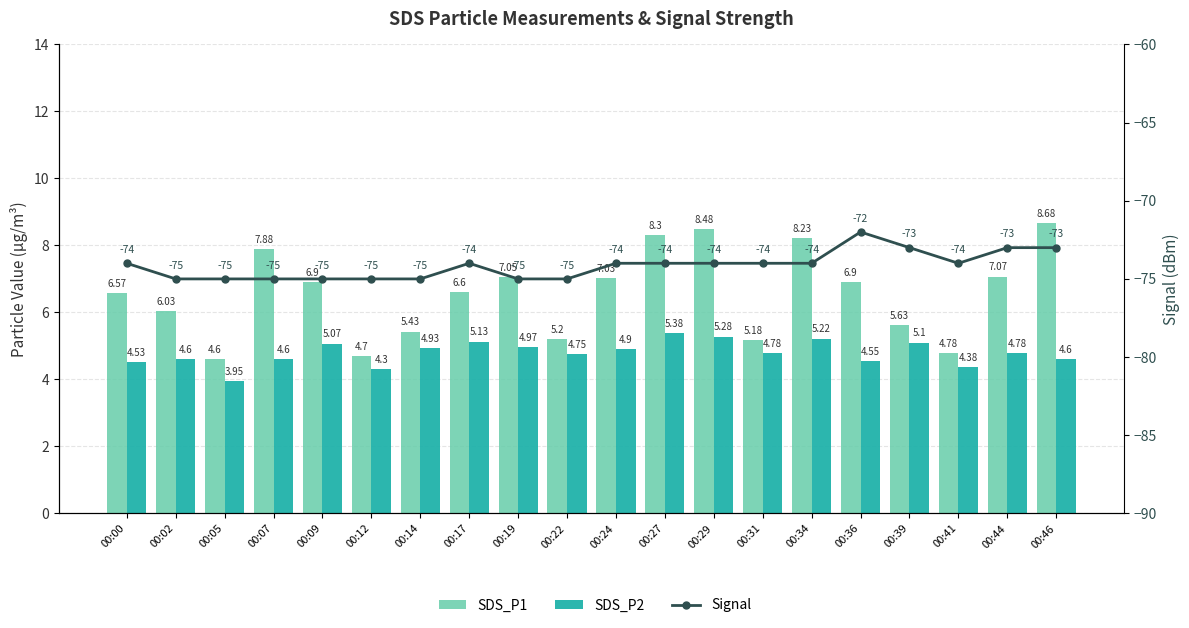

How many values in the Signal series exceed -74?

4